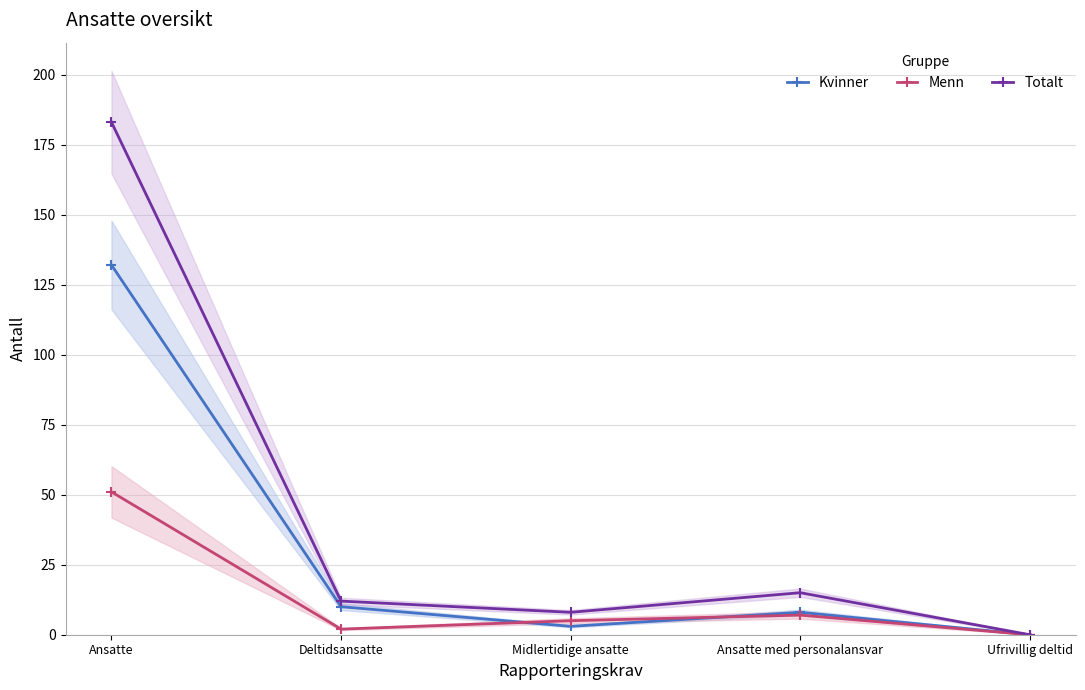

At which label is Totalt closest to 91?

Ansatte med personalansvar